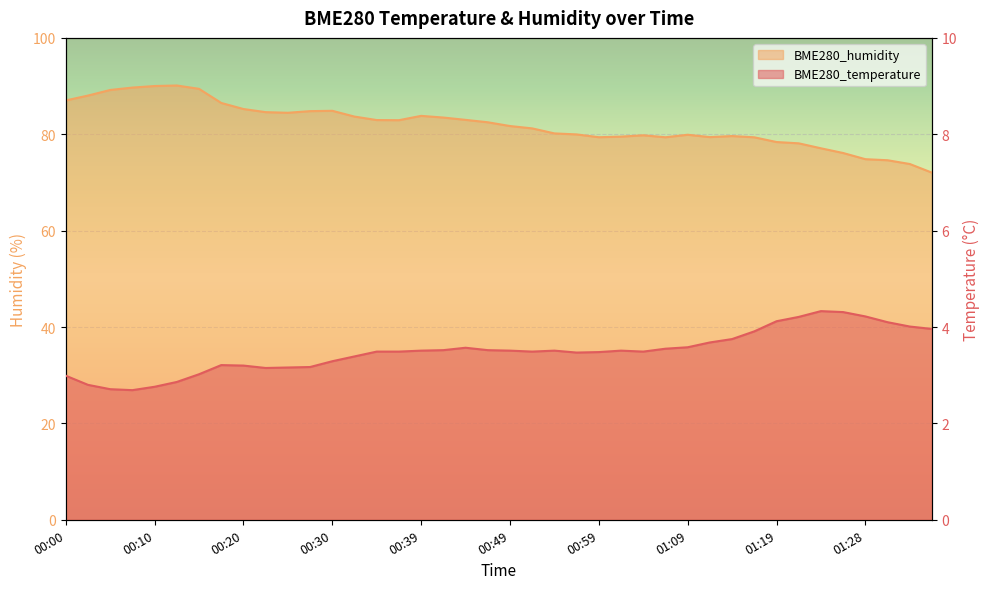

List the series in order of their overall mean, highest first.

BME280_humidity, BME280_temperature